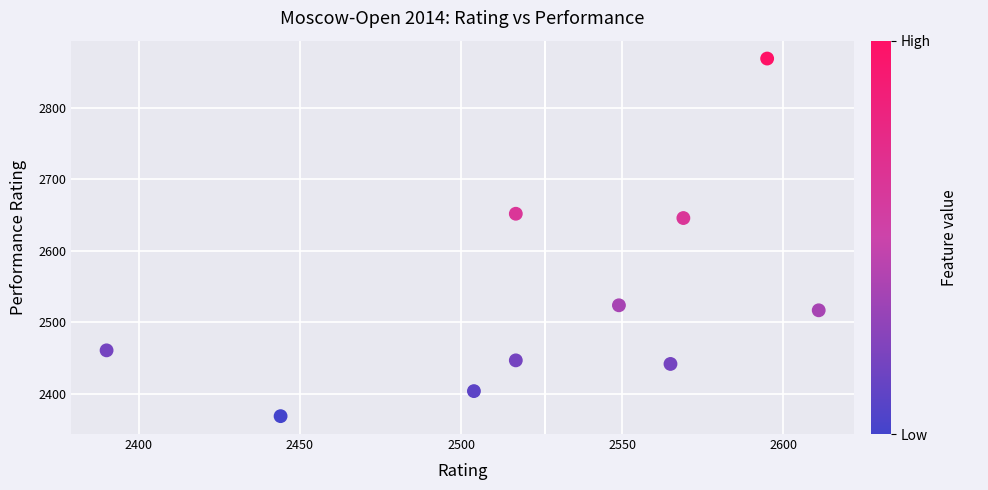

What Y value in the scatter plot is closest to 2619?

2646